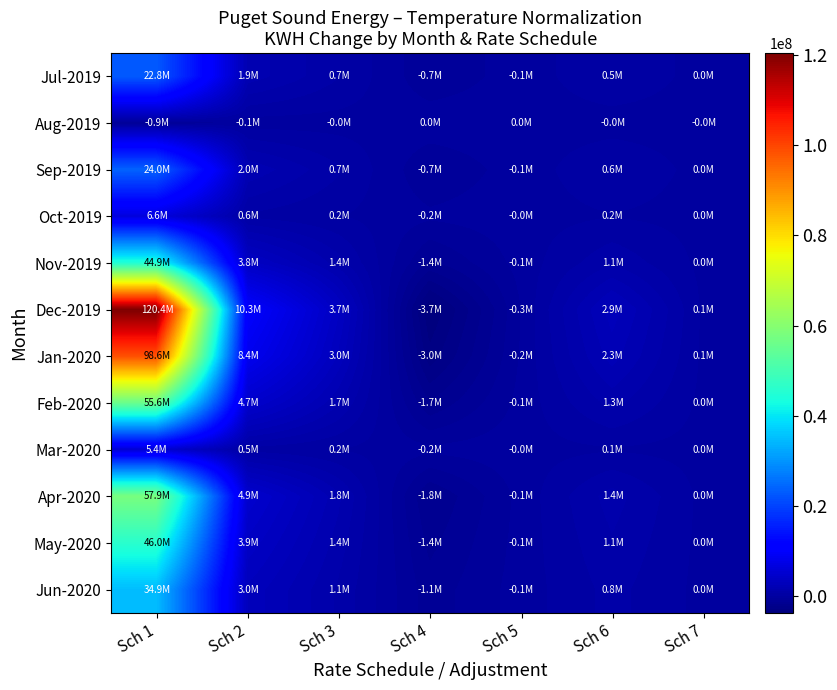

Reading left to right, what are all the values shown in this chart?

Jul-2019: Sch 1=22812255.3	Sch 2=1947185.0	Sch 3=692410.1	Sch 4=-701261.3	Sch 5=-56294.6	Sch 6=541972.5	Sch 7=15796.6
Aug-2019: Sch 1=-892548.0	Sch 2=-76185.2	Sch 3=-27091.1	Sch 4=27437.4	Sch 5=2202.6	Sch 6=-21205.1	Sch 7=-618.1
Sep-2019: Sch 1=23962597.6	Sch 2=2045374.7	Sch 3=727325.9	Sch 4=-736623.5	Sch 5=-59133.3	Sch 6=569302.2	Sch 7=16593.1
Oct-2019: Sch 1=6613089.9	Sch 2=564473.3	Sch 3=200724.1	Sch 4=-203290.0	Sch 5=-16319.3	Sch 6=157113.5	Sch 7=4579.3
Nov-2019: Sch 1=44850147.0	Sch 2=3828272.6	Sch 3=1361316.3	Sch 4=-1378718.3	Sch 5=-110678.2	Sch 6=1065547.6	Sch 7=31056.9
Dec-2019: Sch 1=120434759.7	Sch 2=10279946.1	Sch 3=3655501.9	Sch 4=-3702231.1	Sch 5=-297201.0	Sch 6=2861283.2	Sch 7=83396.1
Jan-2020: Sch 1=98621442.7	Sch 2=8418027.4	Sch 3=2993412.1	Sch 4=-3031677.7	Sch 5=-243371.5	Sch 6=2343043.5	Sch 7=68291.3
Feb-2020: Sch 1=55609158.7	Sch 2=4746629.2	Sch 3=1687879.7	Sch 4=-1709456.3	Sch 5=-137228.6	Sch 6=1321159.7	Sch 7=38507.1
Mar-2020: Sch 1=5440910.8	Sch 2=464419.7	Sch 3=165145.5	Sch 4=-167256.6	Sch 5=-13426.7	Sch 6=129264.9	Sch 7=3767.6
Apr-2020: Sch 1=57893529.4	Sch 2=4941616.2	Sch 3=1757216.2	Sch 4=-1779679.1	Sch 5=-142865.8	Sch 6=1375431.7	Sch 7=40088.9
May-2020: Sch 1=45957075.7	Sch 2=3922756.7	Sch 3=1394914.4	Sch 4=-1412745.9	Sch 5=-113409.9	Sch 6=1091846.0	Sch 7=31823.4
Jun-2020: Sch 1=34892225.7	Sch 2=2978294.6	Sch 3=1059068.0	Sch 4=-1072606.3	Sch 5=-86104.7	Sch 6=828967.8	Sch 7=24161.4